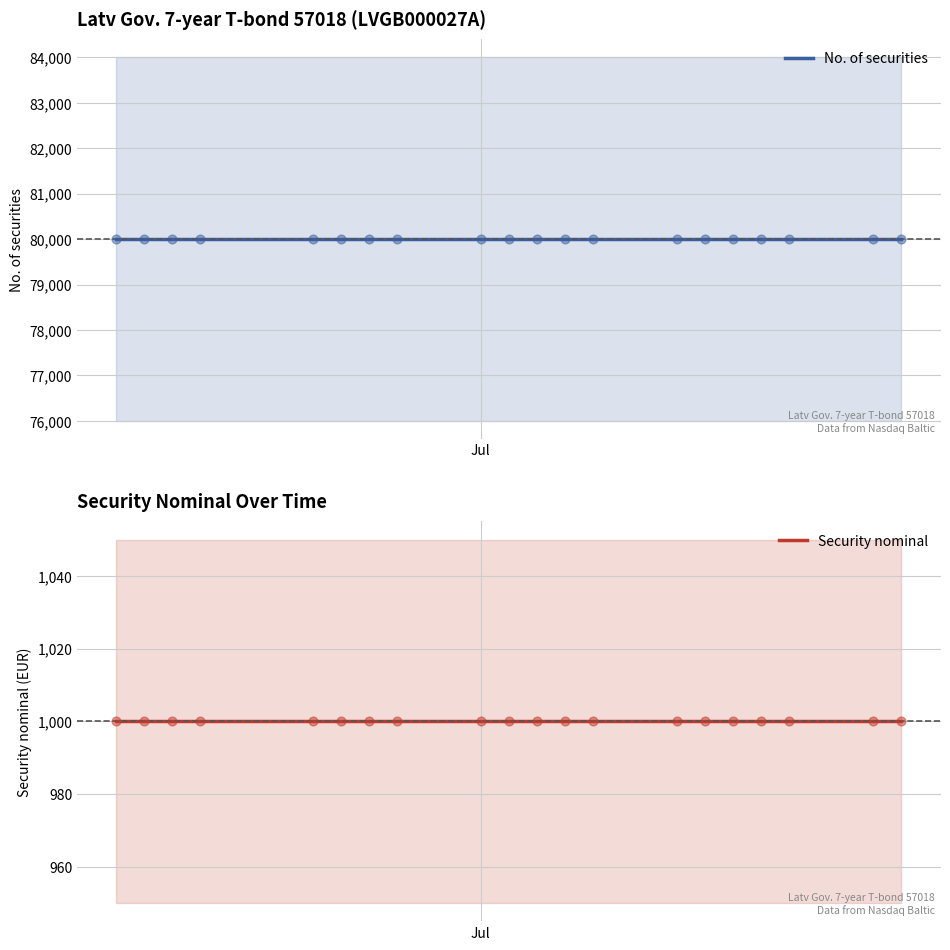

Which series reaches the maximum Y coordinate?

No. of securities